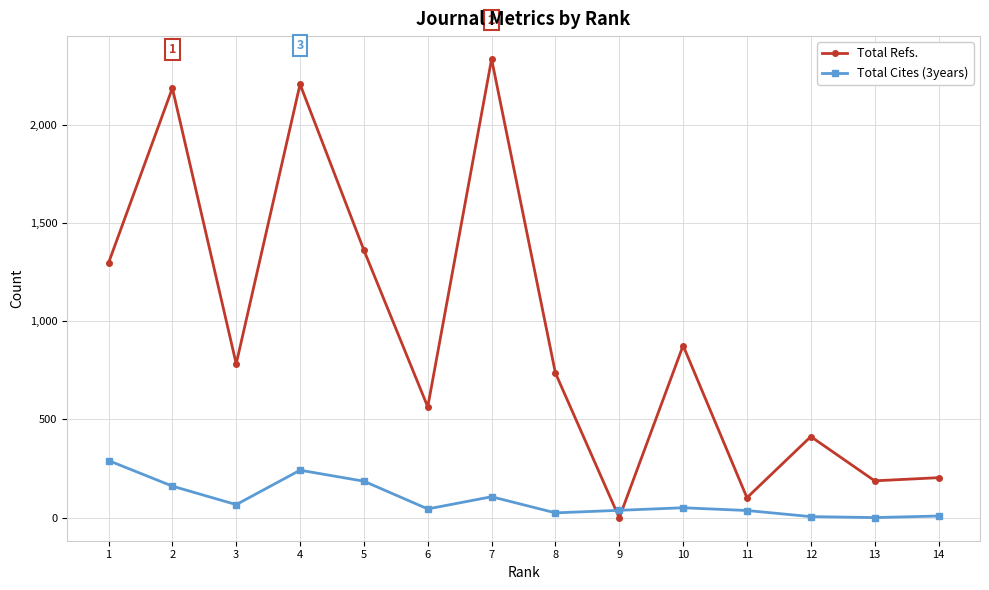

At which label does Total Refs. first exceed 783?

1